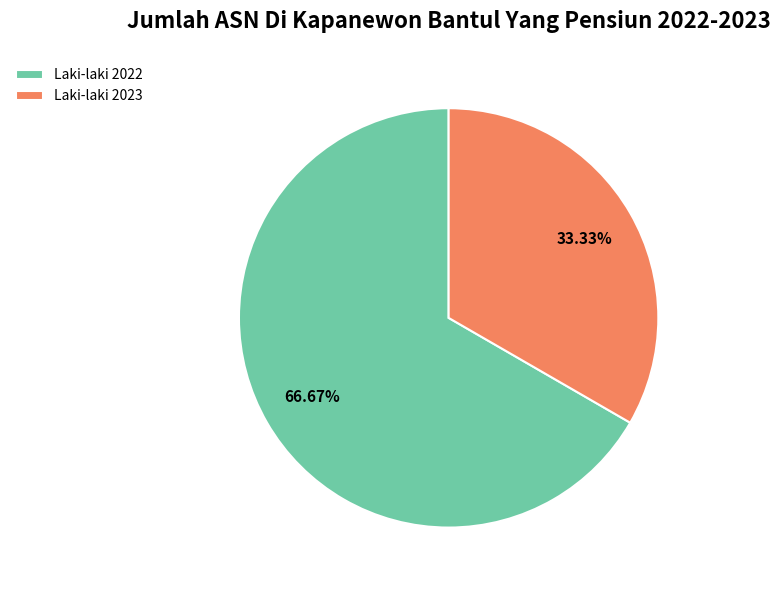

Rank the categories by value from highest to lowest.

Laki-laki 2022, Laki-laki 2023